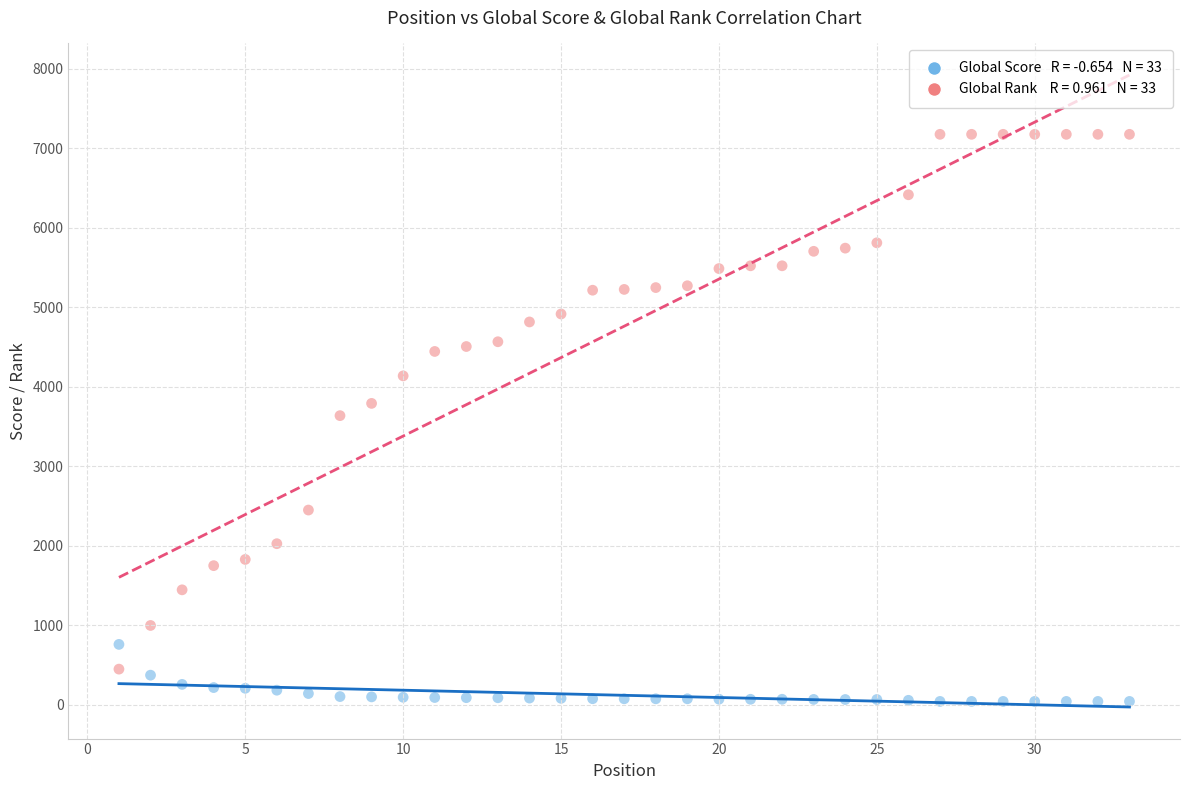

Across all data points, what is the range of X values (max minus min)?

32